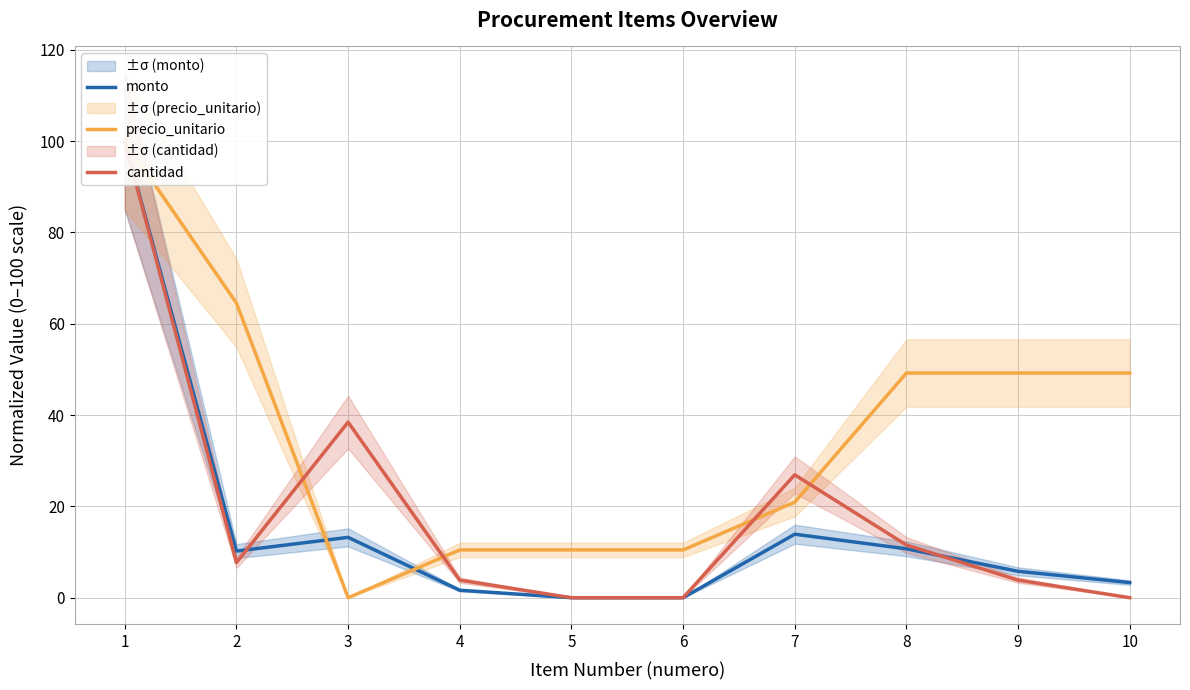

Rank the series by their average value, from highest to lowest.

precio_unitario, cantidad, monto